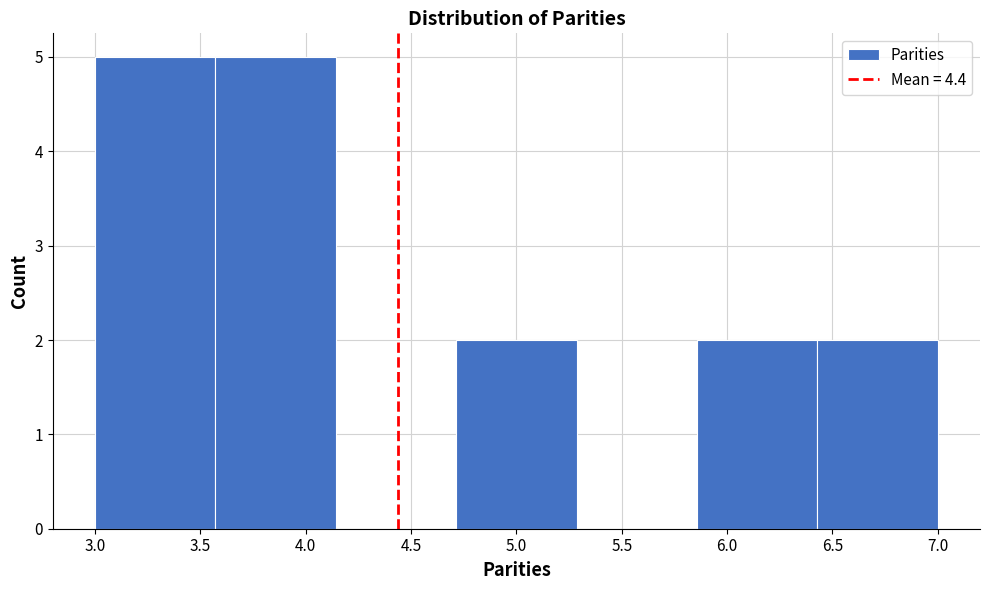

Reading left to right, transcribe this chart: for each bar, give the range it covers on the x-axis and its height. Neither the bar edges nor the heights are printed on the chart, so give them approximately, as read against the axes.

3.00 to 3.55: 5
3.55 to 4.15: 5
4.15 to 4.70: 0
4.70 to 5.30: 2
5.30 to 5.85: 0
5.85 to 6.45: 2
6.45 to 7.00: 2